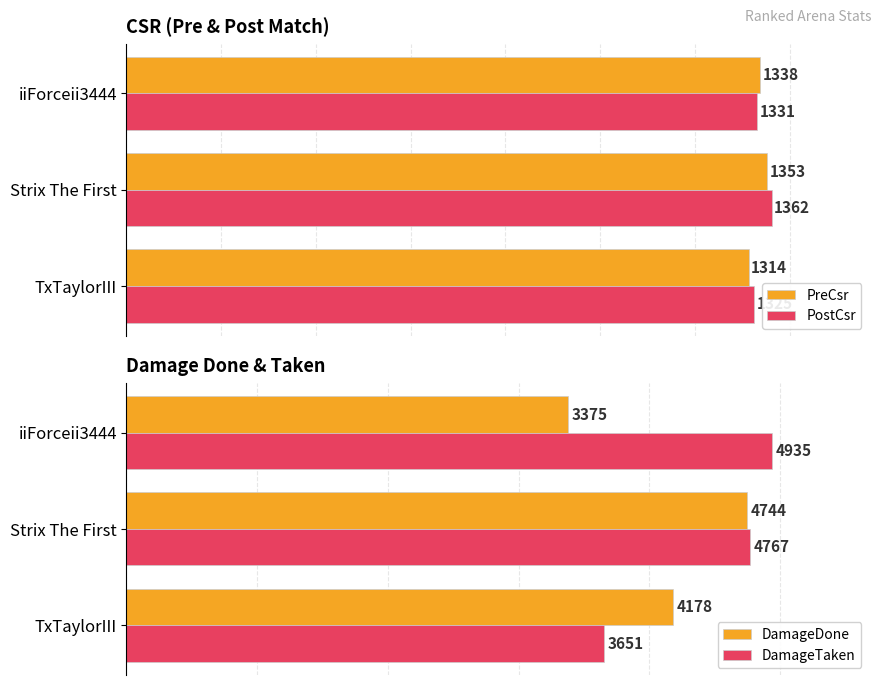

Rank the categories by PostCsr value from highest to lowest.

Strix The First, iiForceii3444, TxTaylorIII